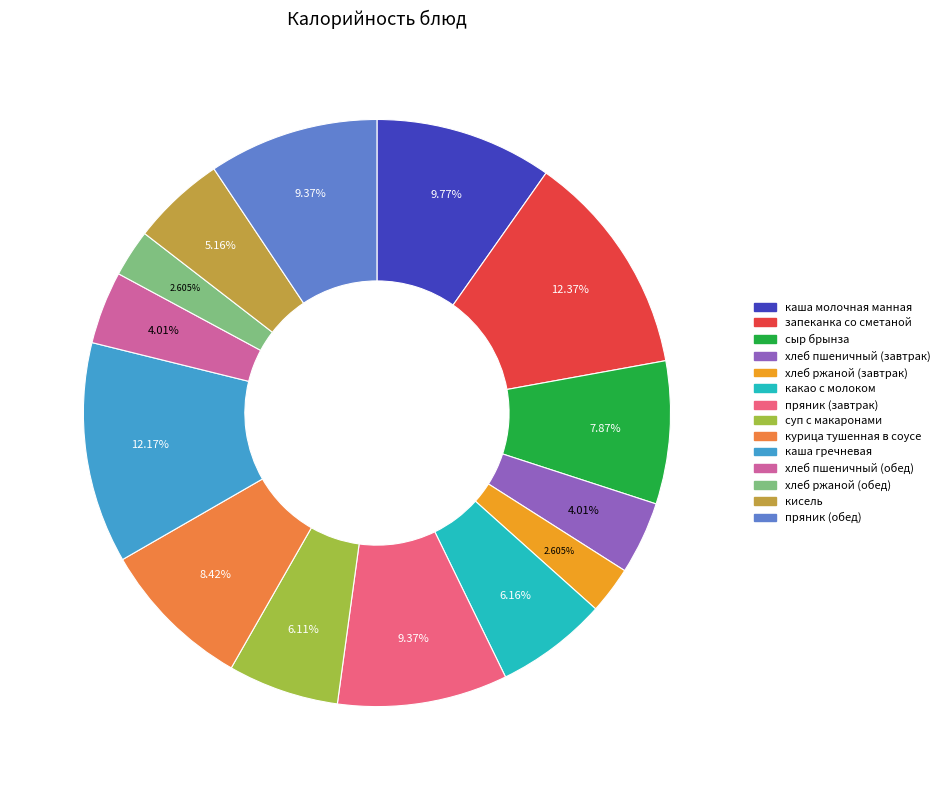

To the nearest percent, what is the difference between the largest and smallest slice percentages?

10%